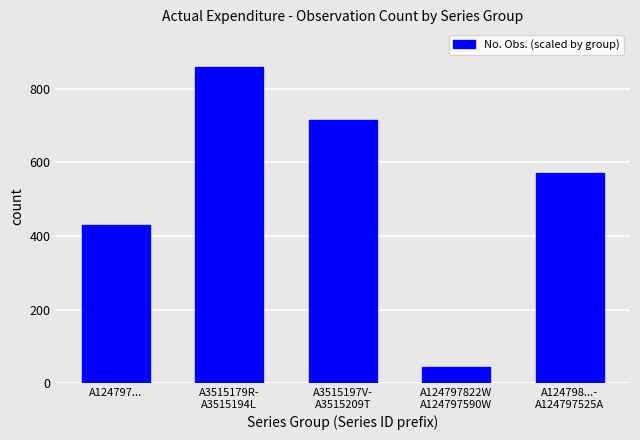

Which label corresponds to the largest value in the chart?

A3515179R-
A3515194L